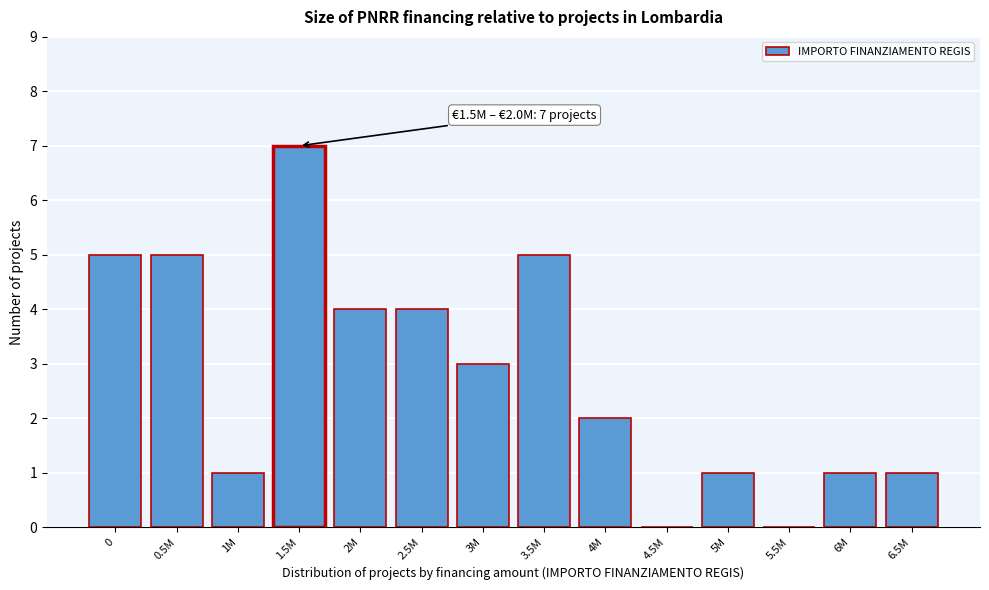

Reading left to right, transcribe all the data shown in this chart.

0=5	0.5M=5	1M=1	1.5M=7	2M=4	2.5M=4	3M=3	3.5M=5	4M=2	4.5M=0	5M=1	5.5M=0	6M=1	6.5M=1